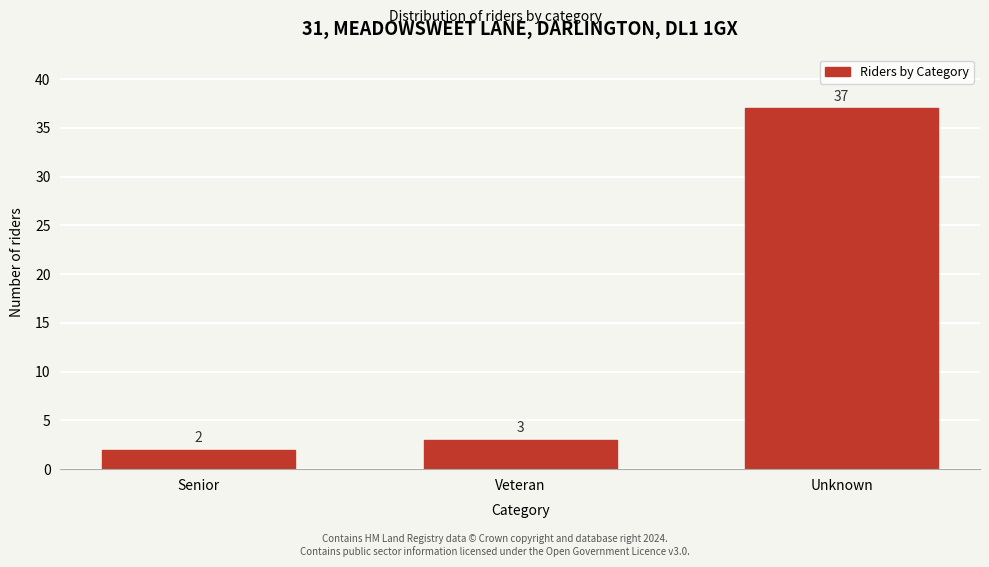

Reading left to right, list all the values displayed in this chart.

2	3	37